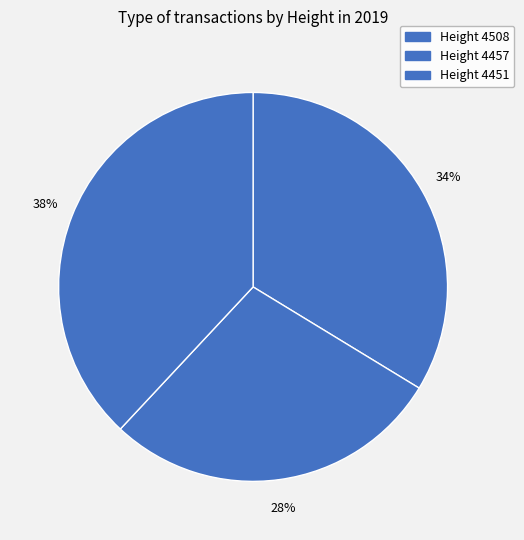

To the nearest percent, what is the average slice percentage?

33%